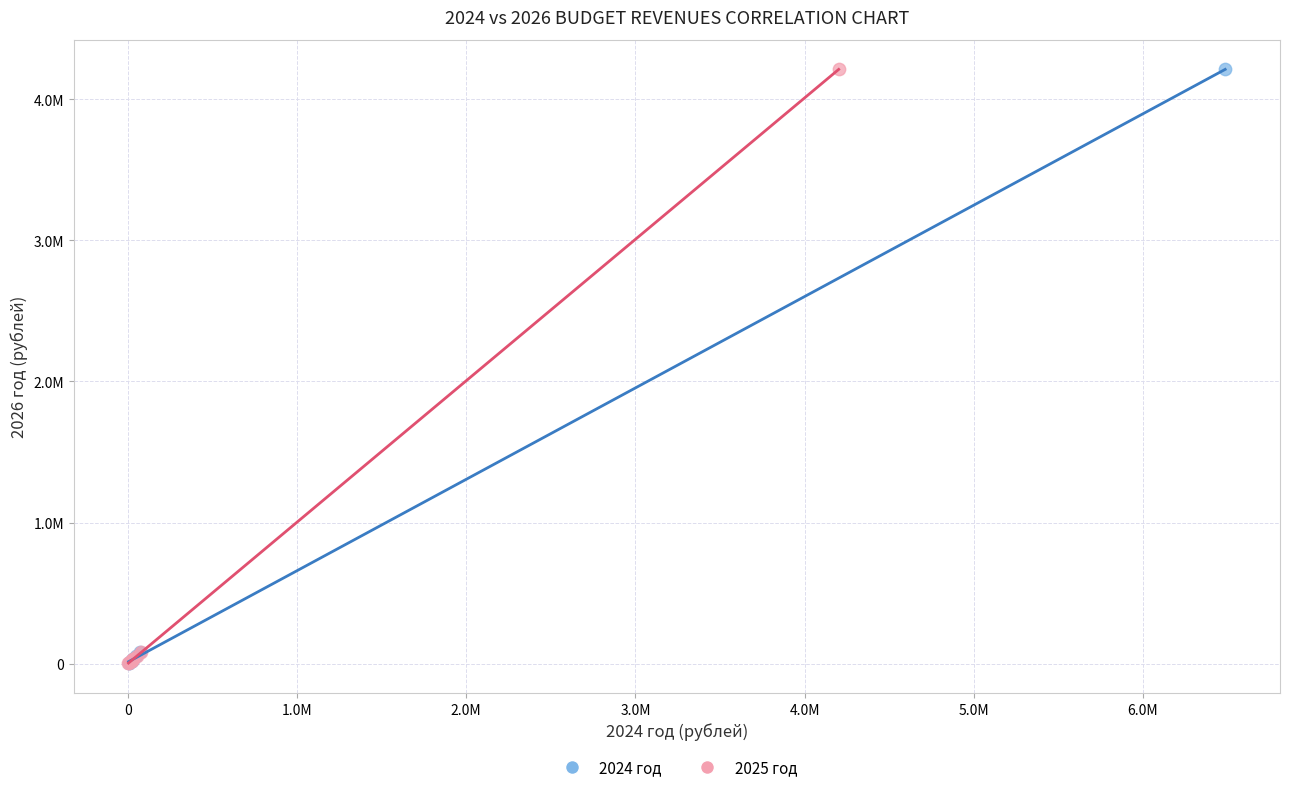

What are all the series names shown in the legend?

2024 год, 2025 год